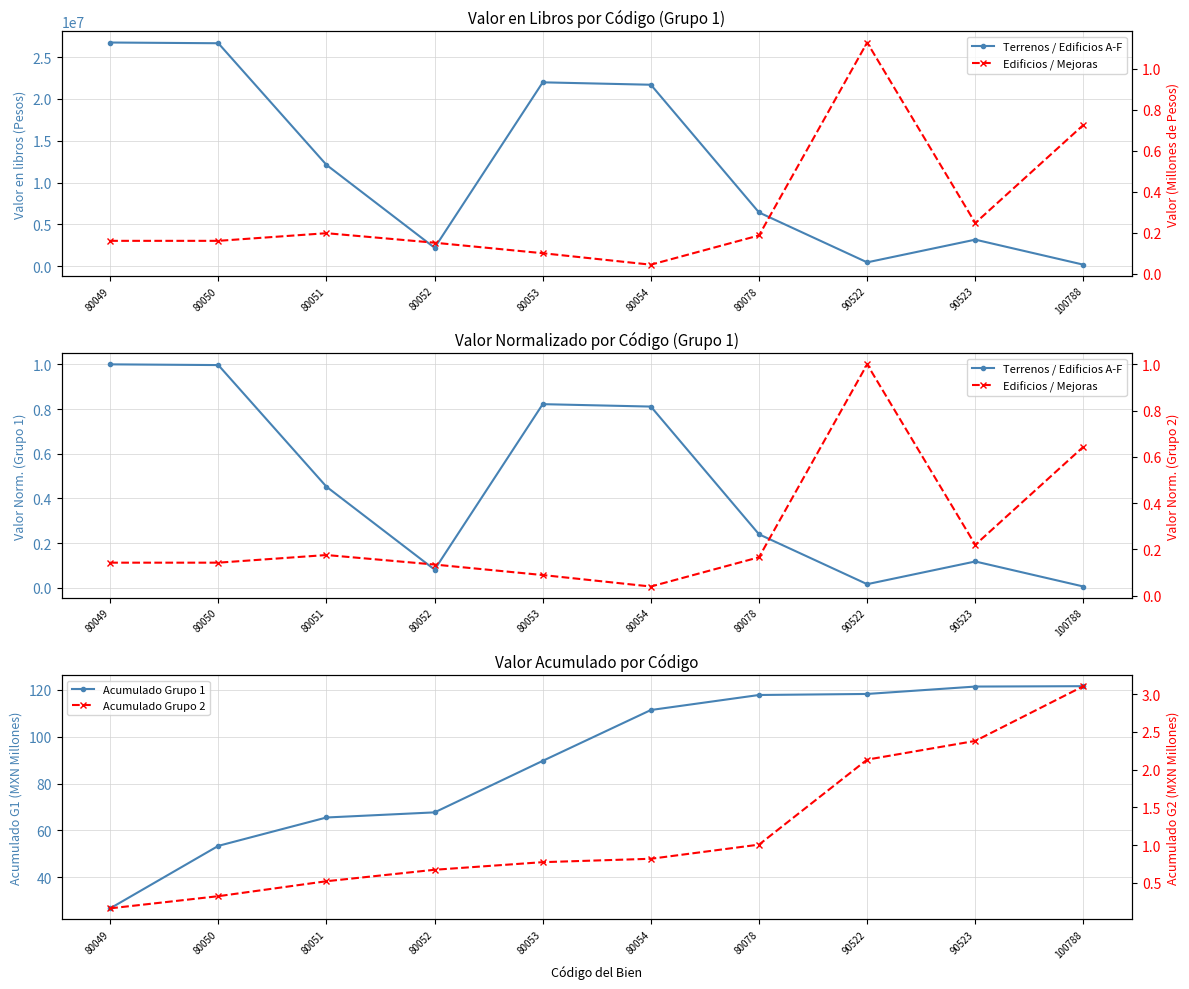

At which label is Terrenos / Edificios A-F closest to 0?

100788